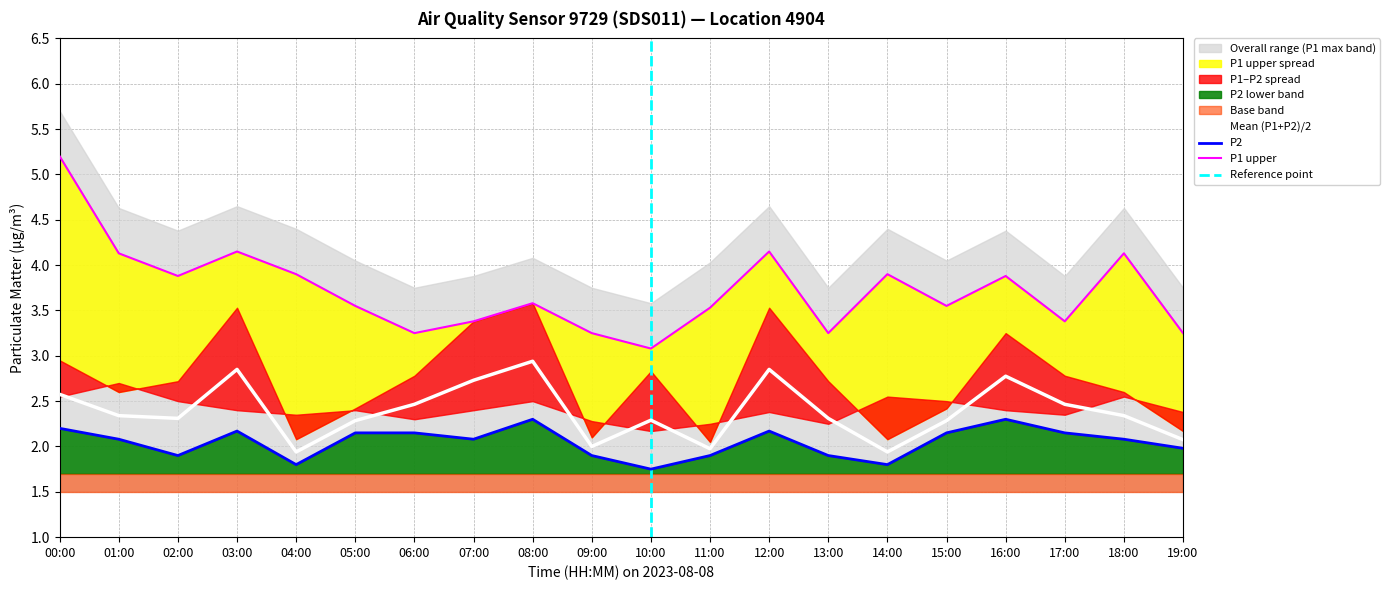

Reading right to left, list all the values displayed in this chart.

P2: 2.0	2.1	2.1	2.3	2.1	1.8	1.9	2.2	1.9	1.8	1.9	2.3	2.1	2.1	2.1	1.8	2.2	1.9	2.1	2.2
P1_upper: 3.2	4.1	3.4	3.9	3.5	3.9	3.2	4.2	3.5	3.1	3.2	3.6	3.4	3.2	3.5	3.9	4.2	3.9	4.1	5.2